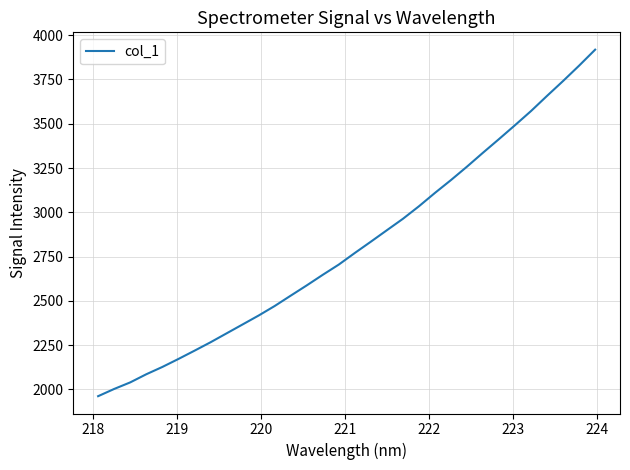

What is the minimum value shown in the chart?

1961.9